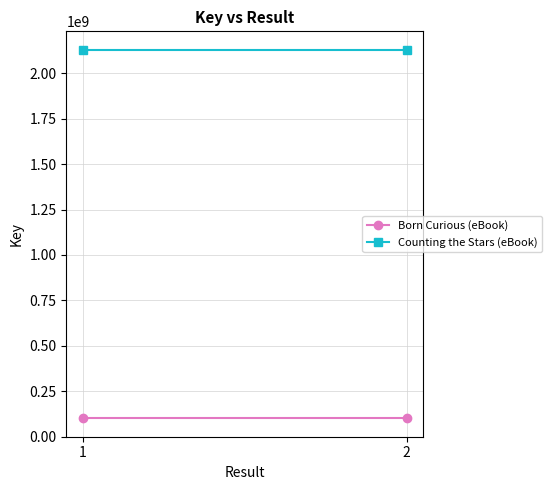

At how many categories does at least one series exceed 1580901995?

2